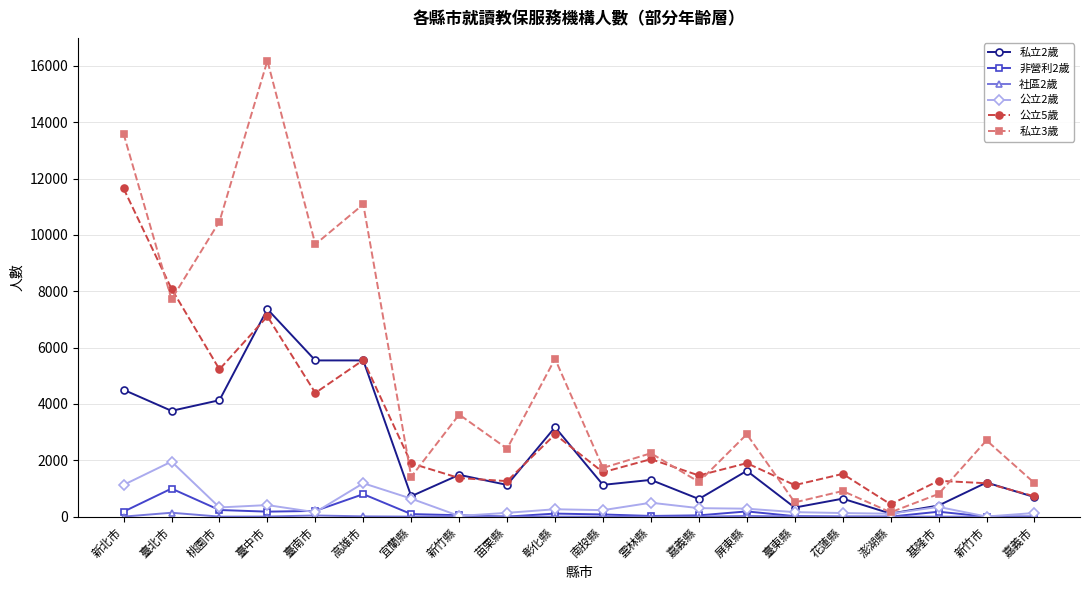

What is the greatest value displayed?

16184